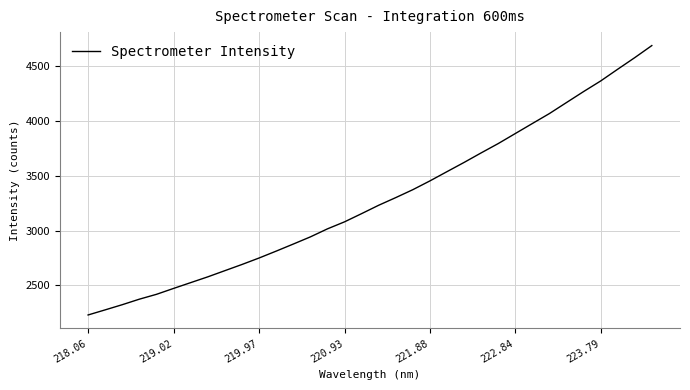

What is the difference between the maximum and minimum values?

2460.2